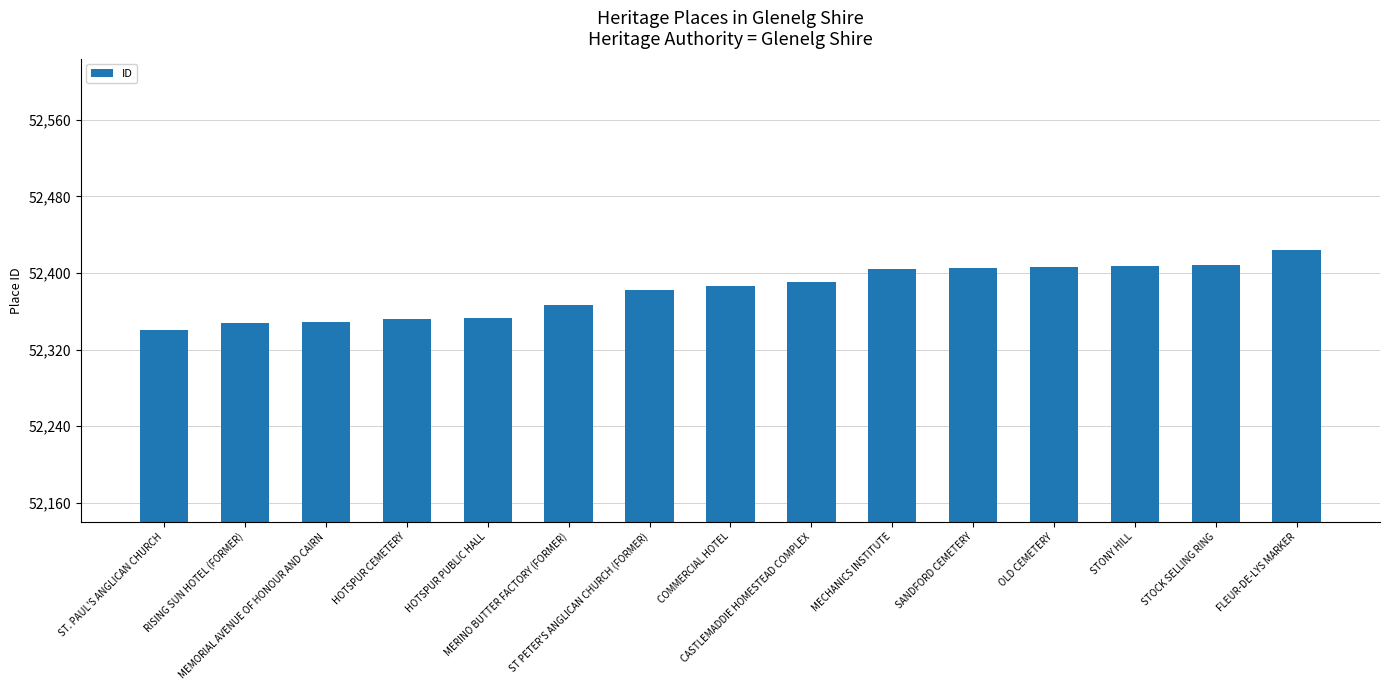

What is the difference between the values at FLEUR-DE-LYS MARKER and COMMERCIAL HOTEL?

38